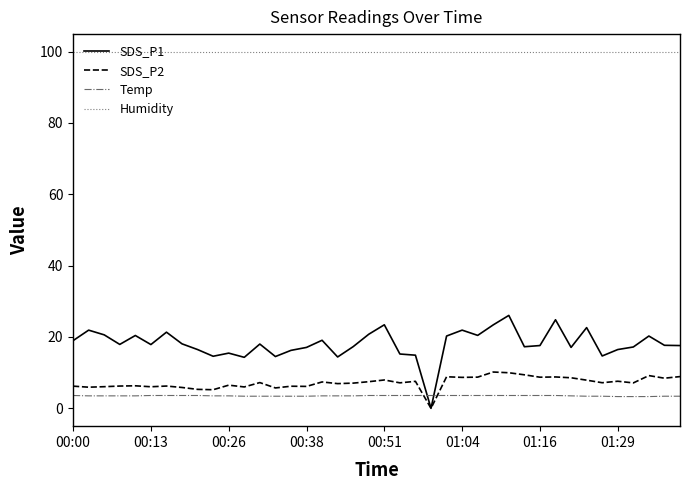

What is the lowest value of the Humidity series?

99.9